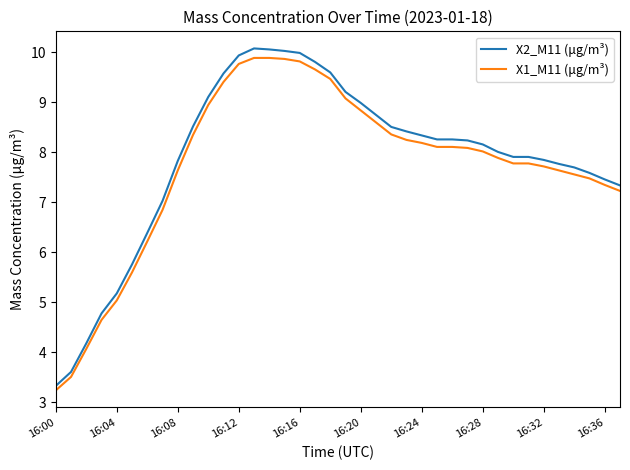

What is the minimum value shown in the chart?

3.2